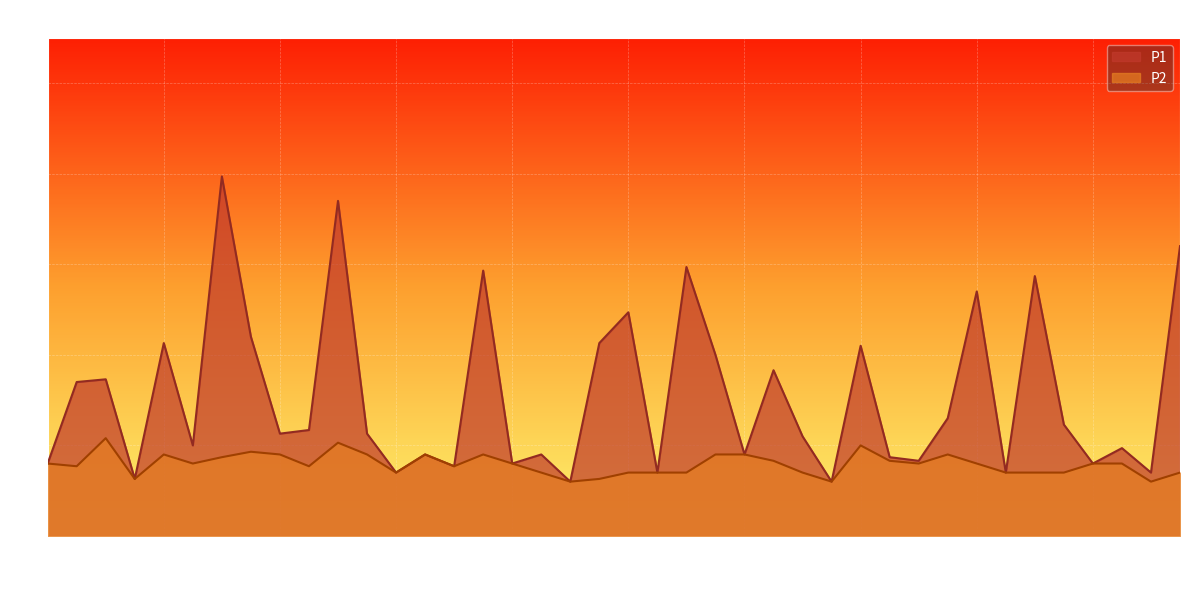

What is the difference between the second highest and minimum values in the P1 series?

3.1